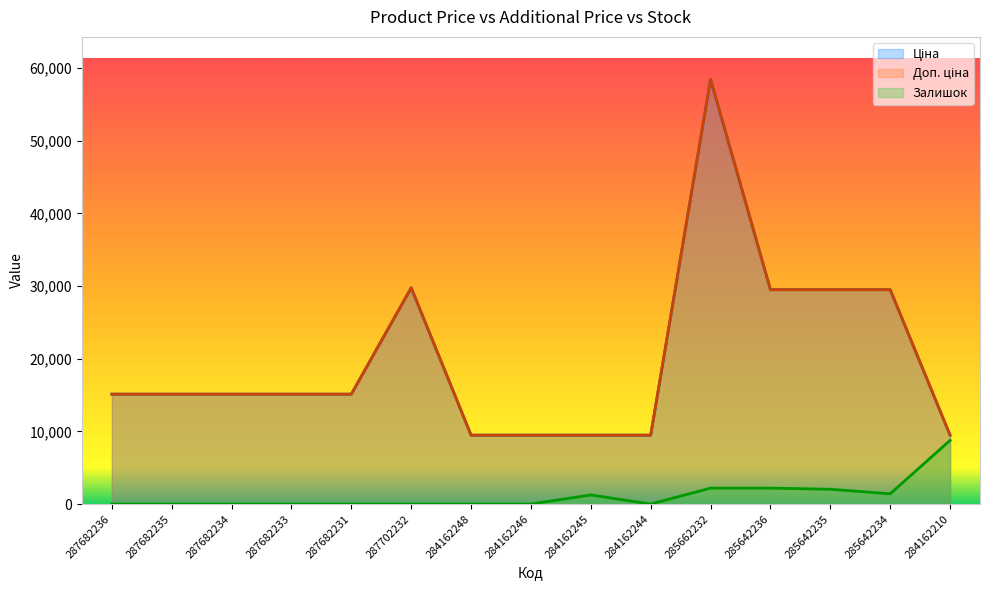

What is the sum of all Ціна values?

299648.6